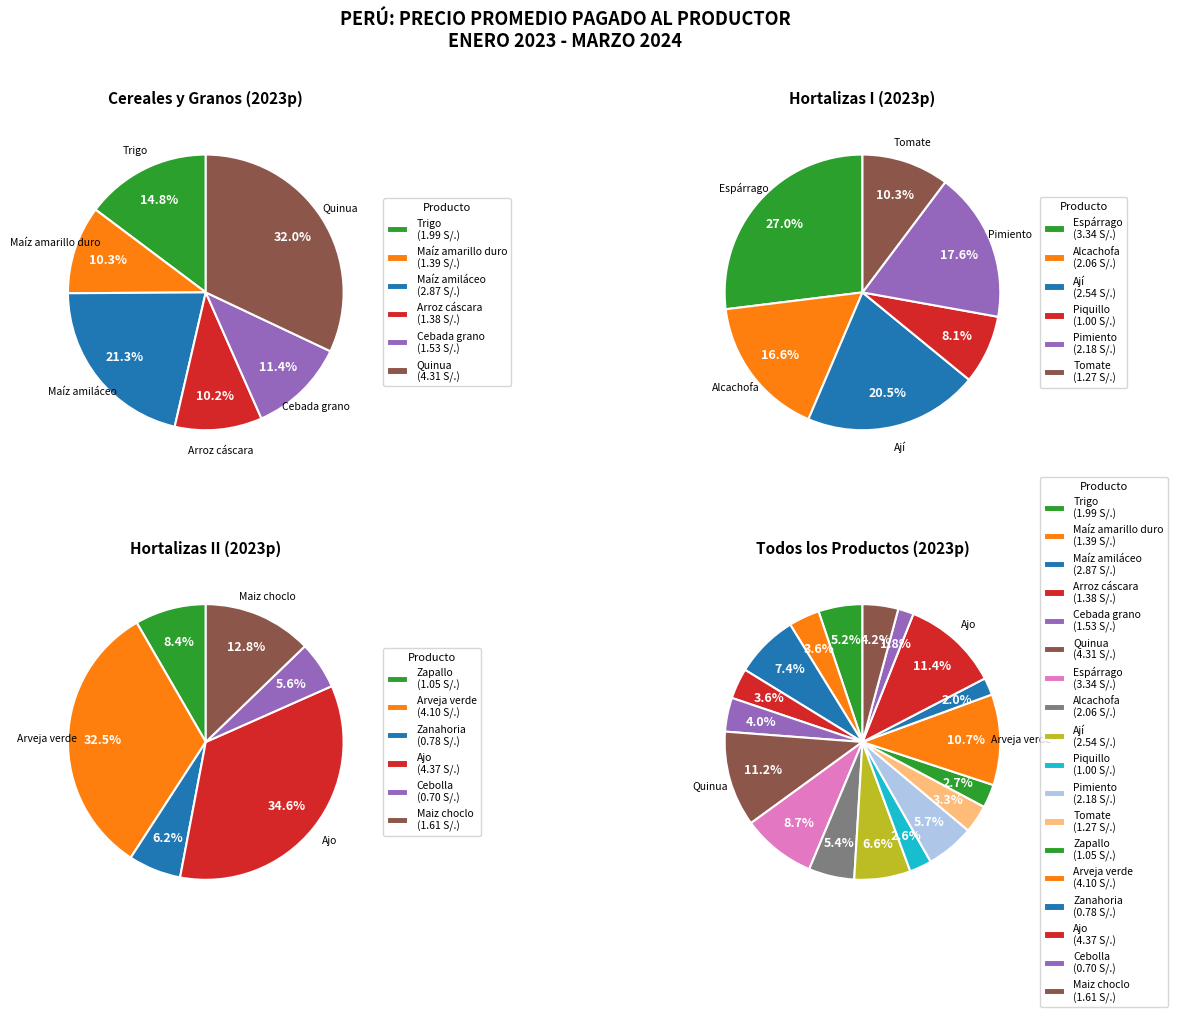

How much of the chart is everything except Cebolla?

98.2%